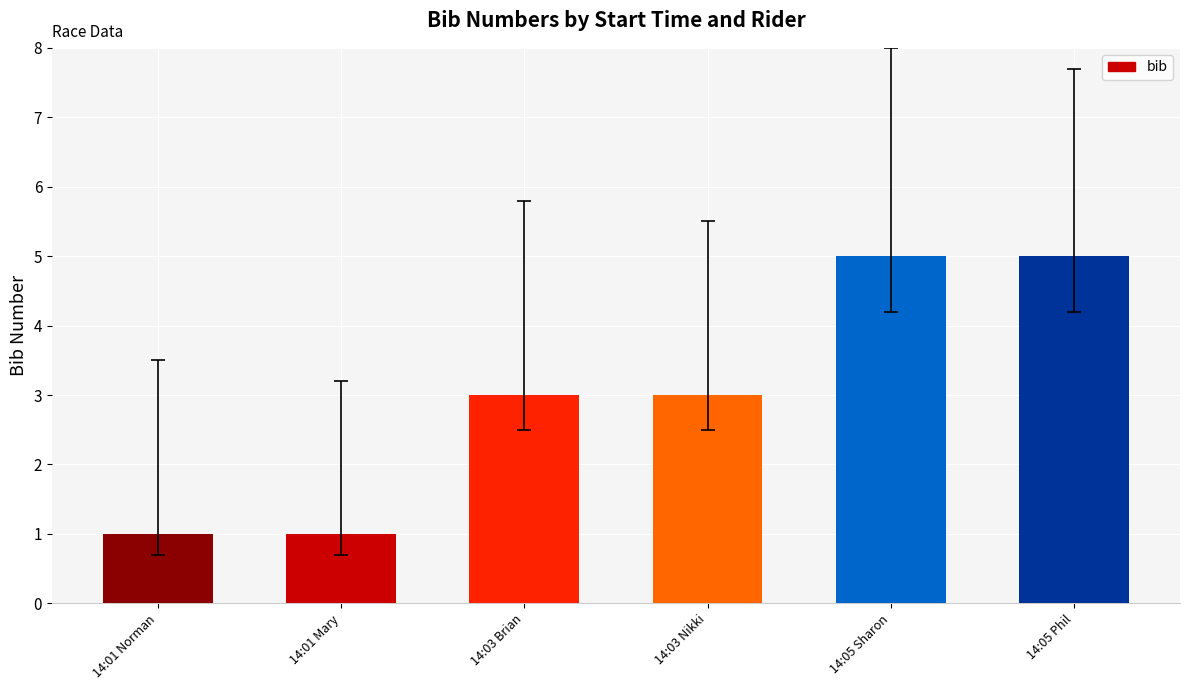

The value at 14:03 Brian is 3. True or false?

True